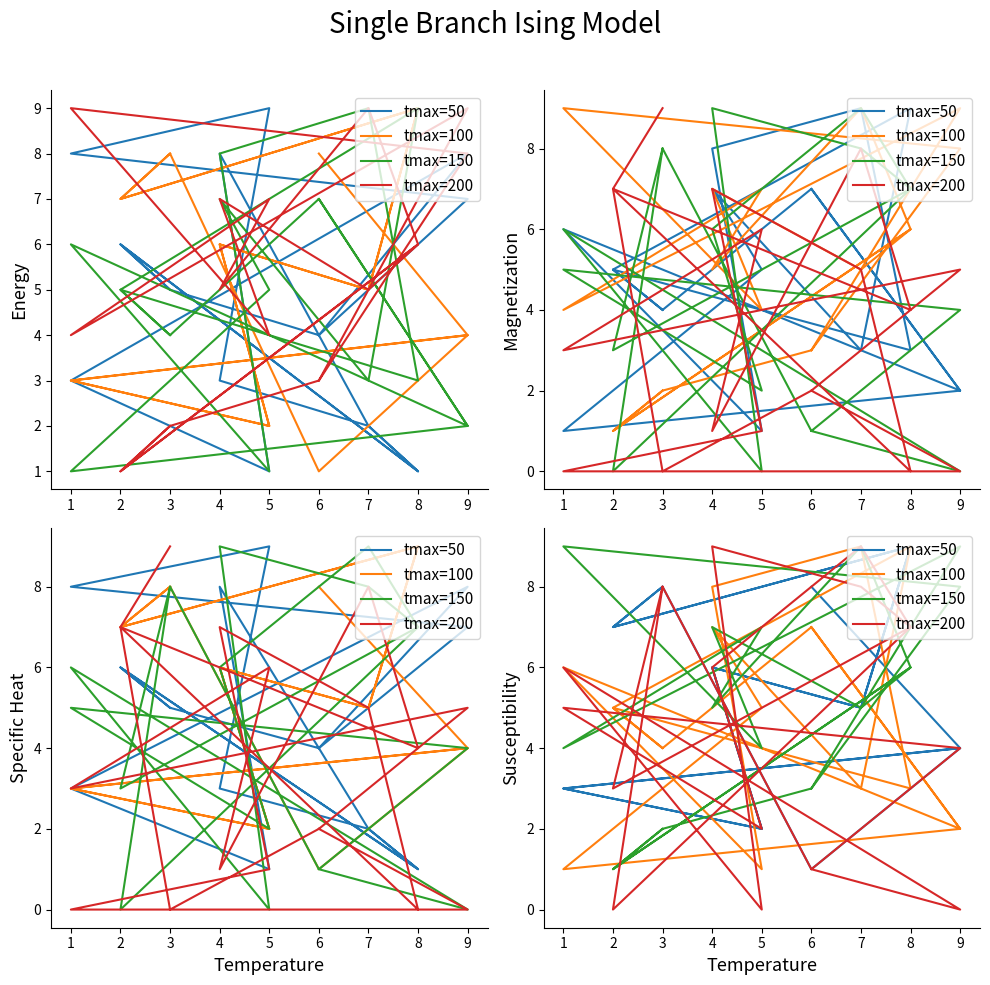

After their last crossing, which series has the higher values: tmax=100 or tmax=150?

tmax=100